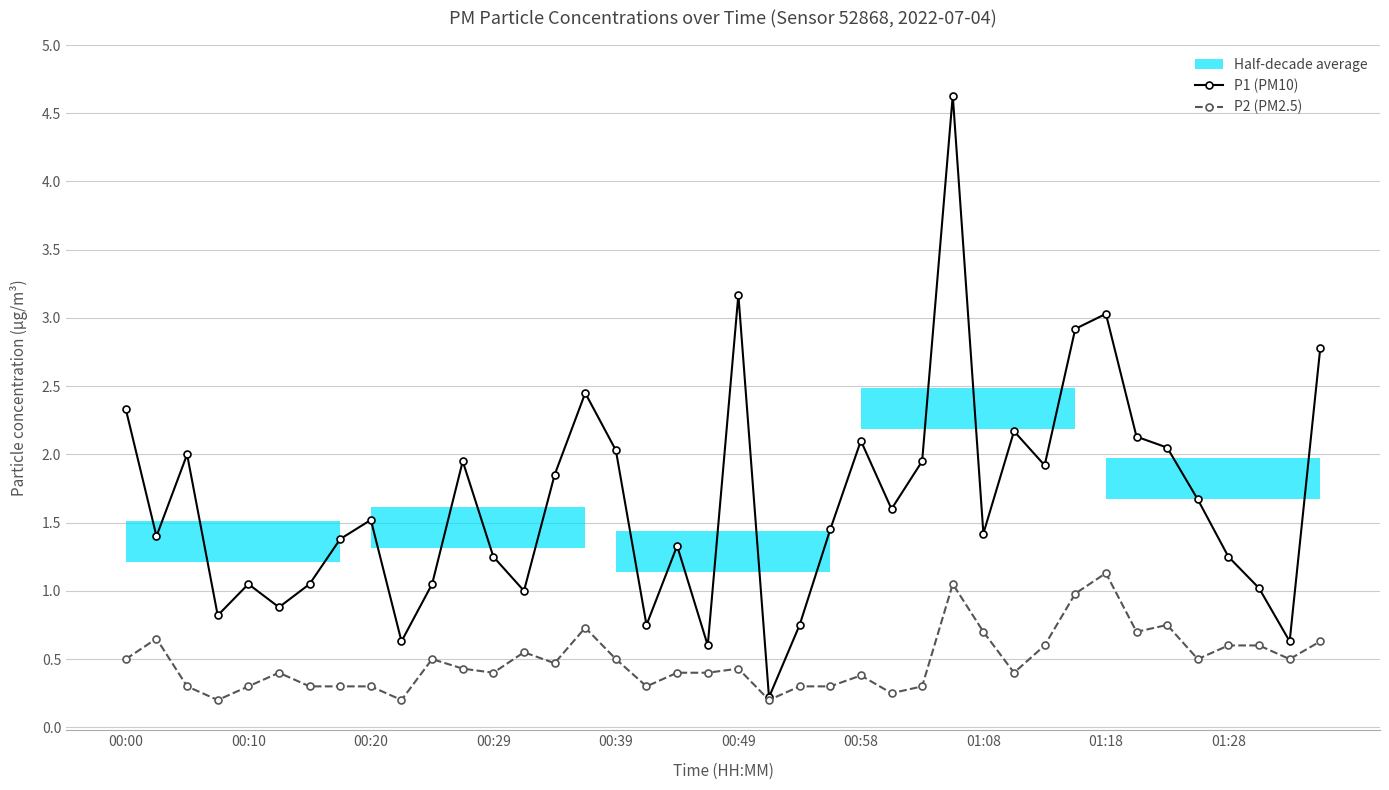

Does the chart display data point markers on the line(s)?

Yes